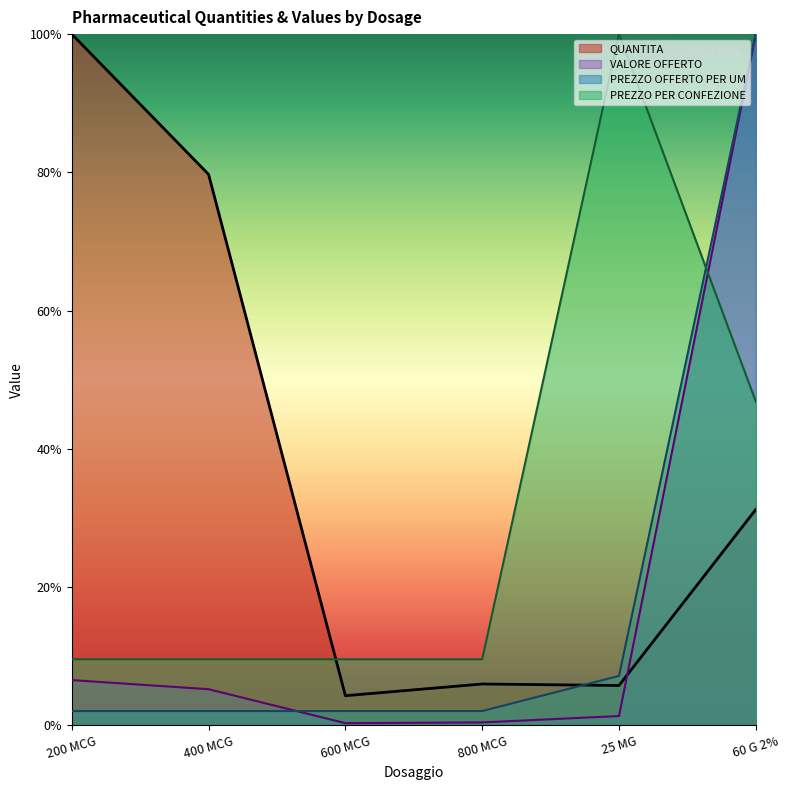

Count the number of categories in the chart.

6